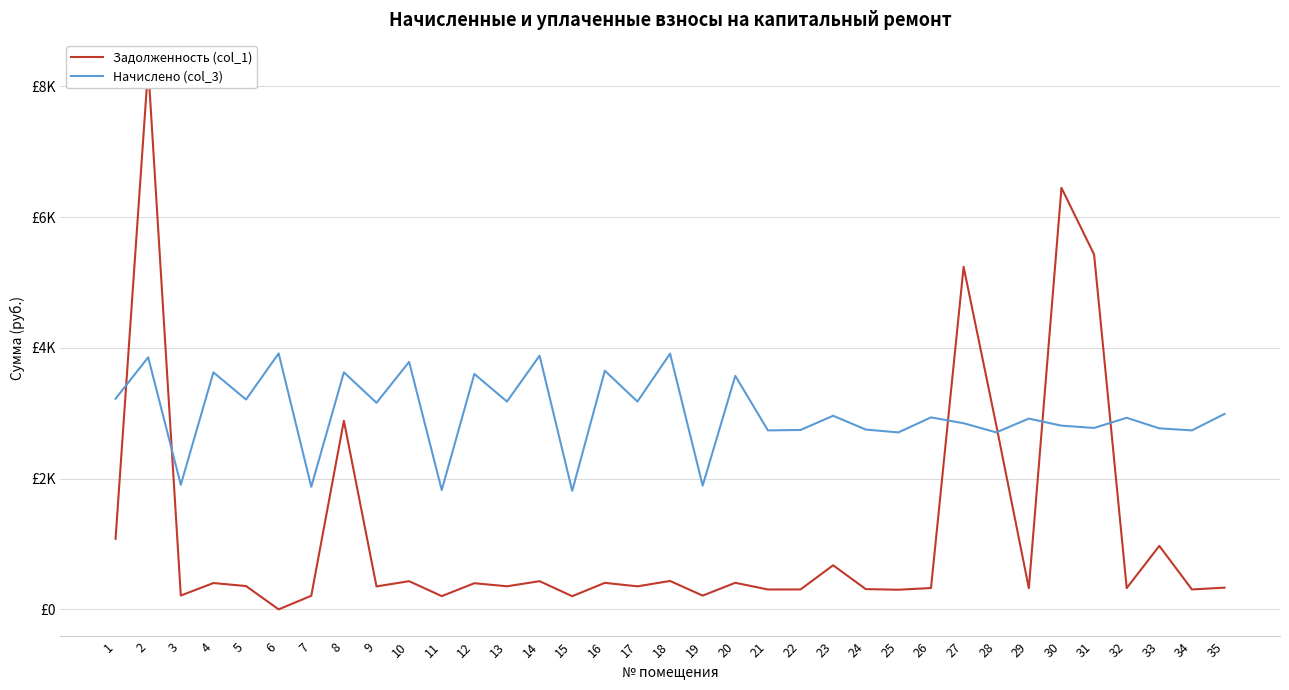

List the series in order of their overall mean, highest first.

Начислено (col_3), Задолженность (col_1)